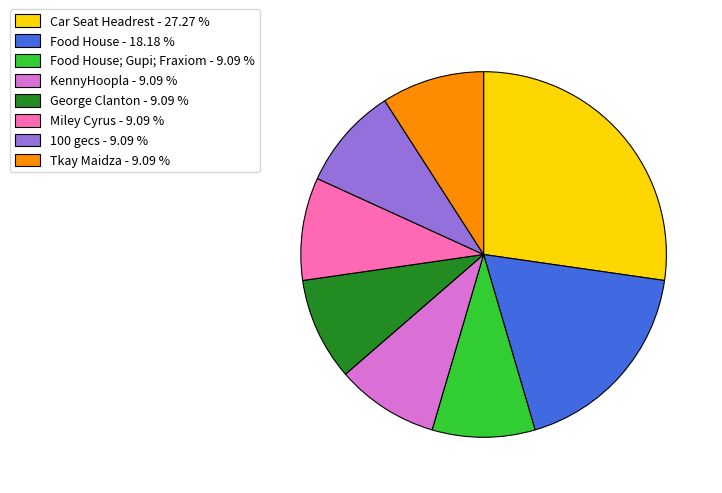

Is there any slice that represents more than half of the pie?

No